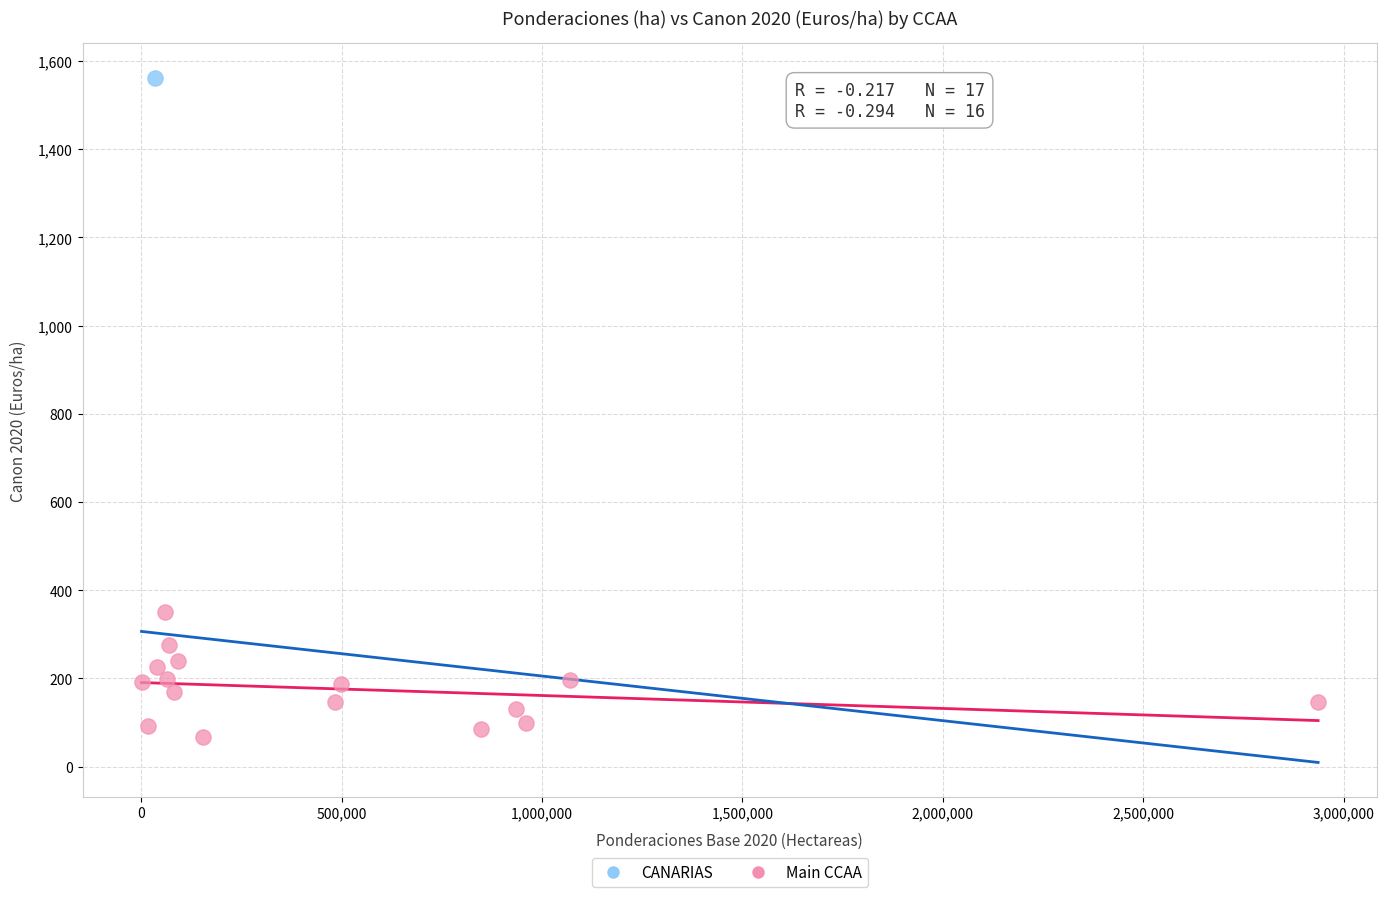

What are all the series names shown in the legend?

CANARIAS, Main CCAA